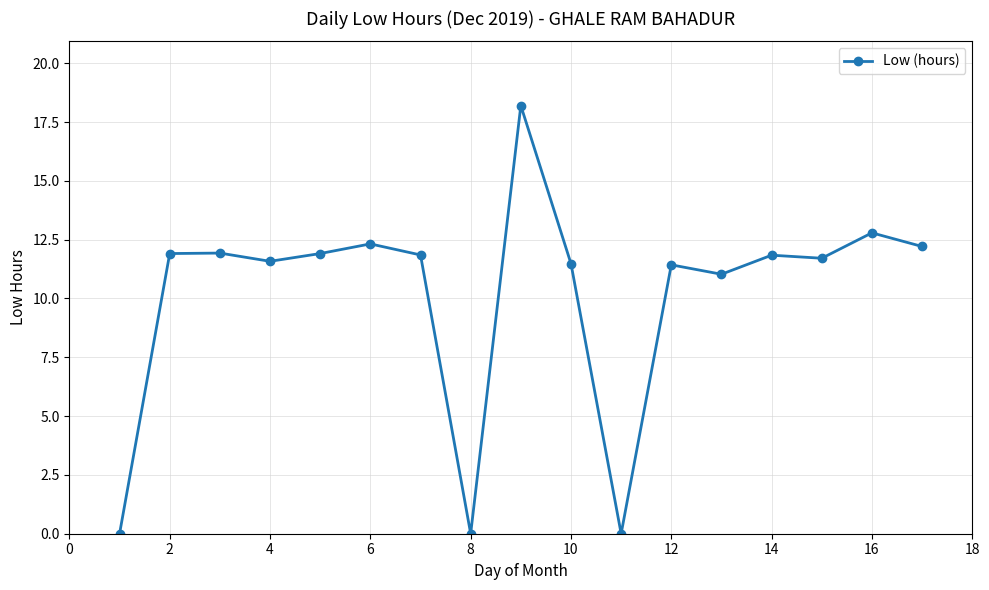

What is the difference between the maximum and second lowest values?

18.2